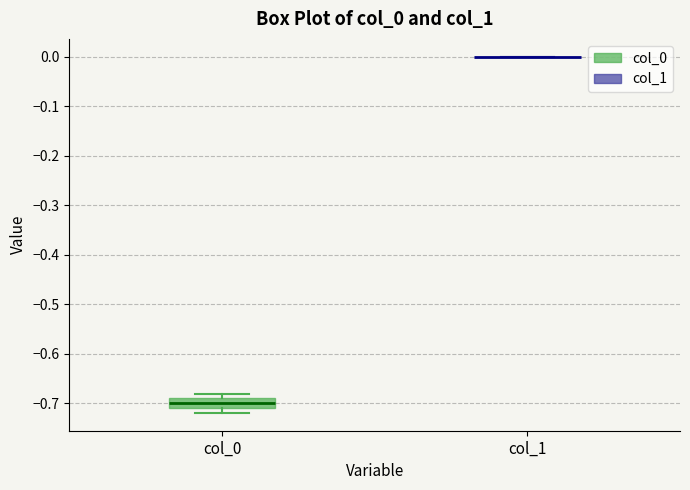

Comparing the boxes themselves (not the whiskers), which one is the tallest?

col_0